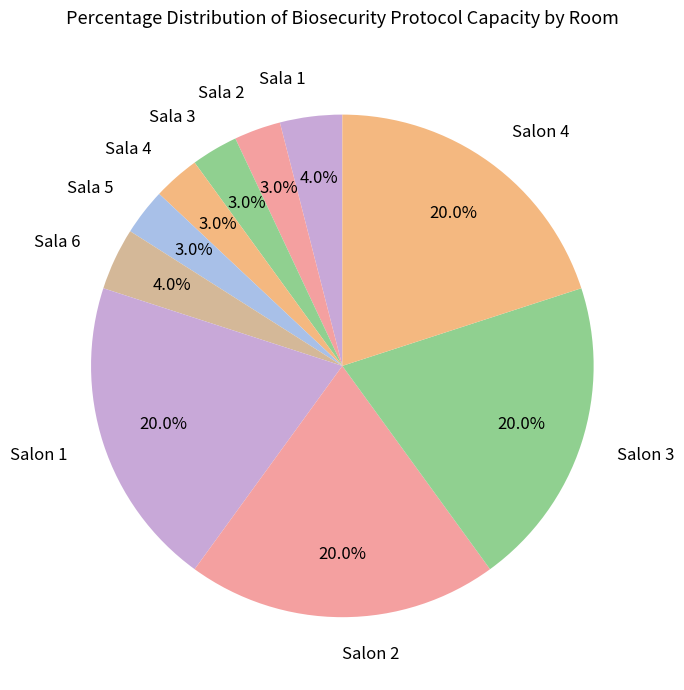

What is the total percentage of Salon 1 and Sala 4?

23.0%